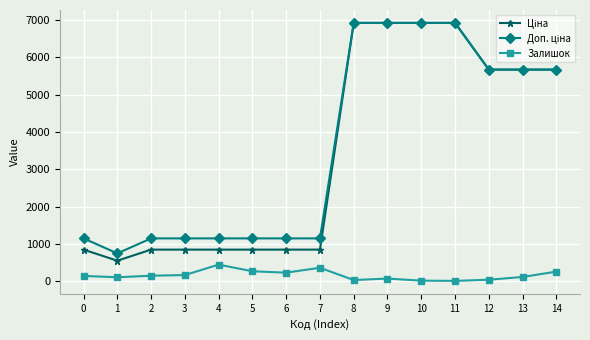

What is the greatest value displayed?

6925.7